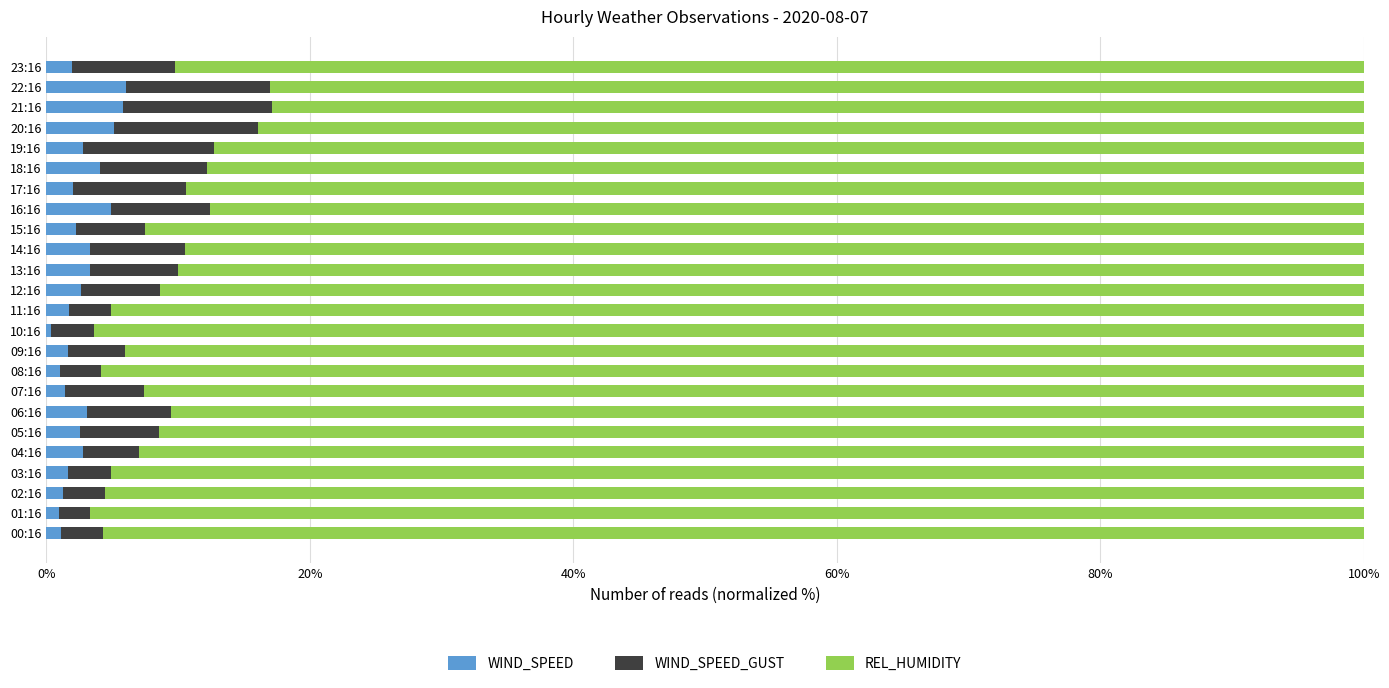

What is the total value across all series at 06:16?

100.0